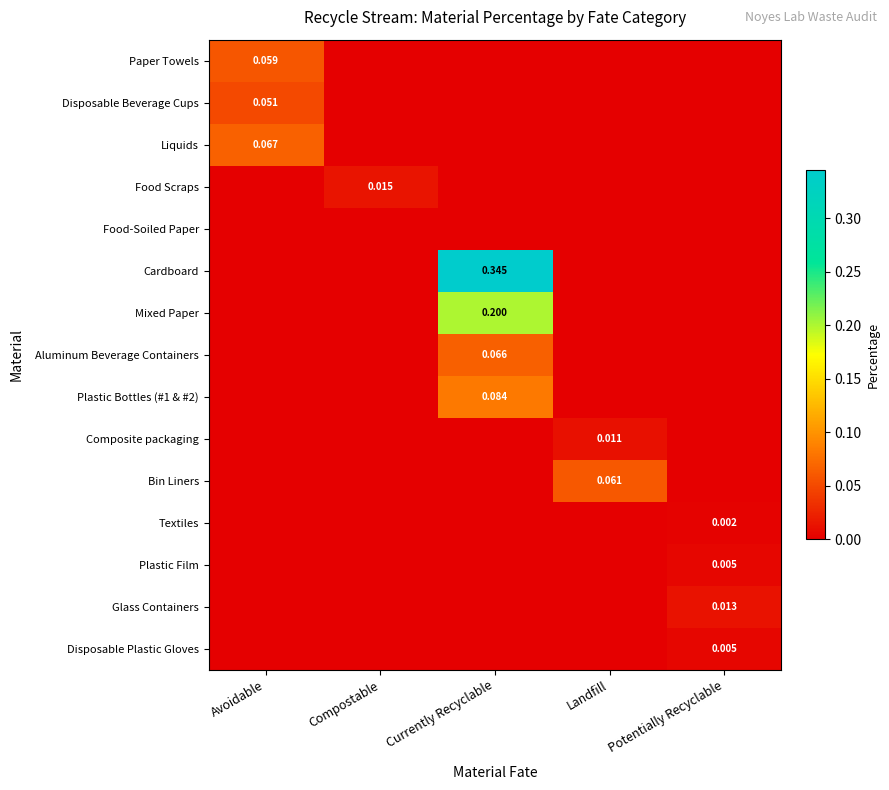

Which series has the largest total across all categories?

Cardboard